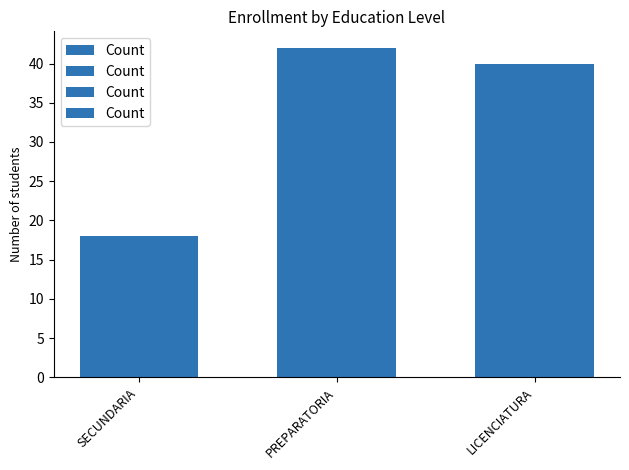

The value at PREPARATORIA is 24. True or false?

False